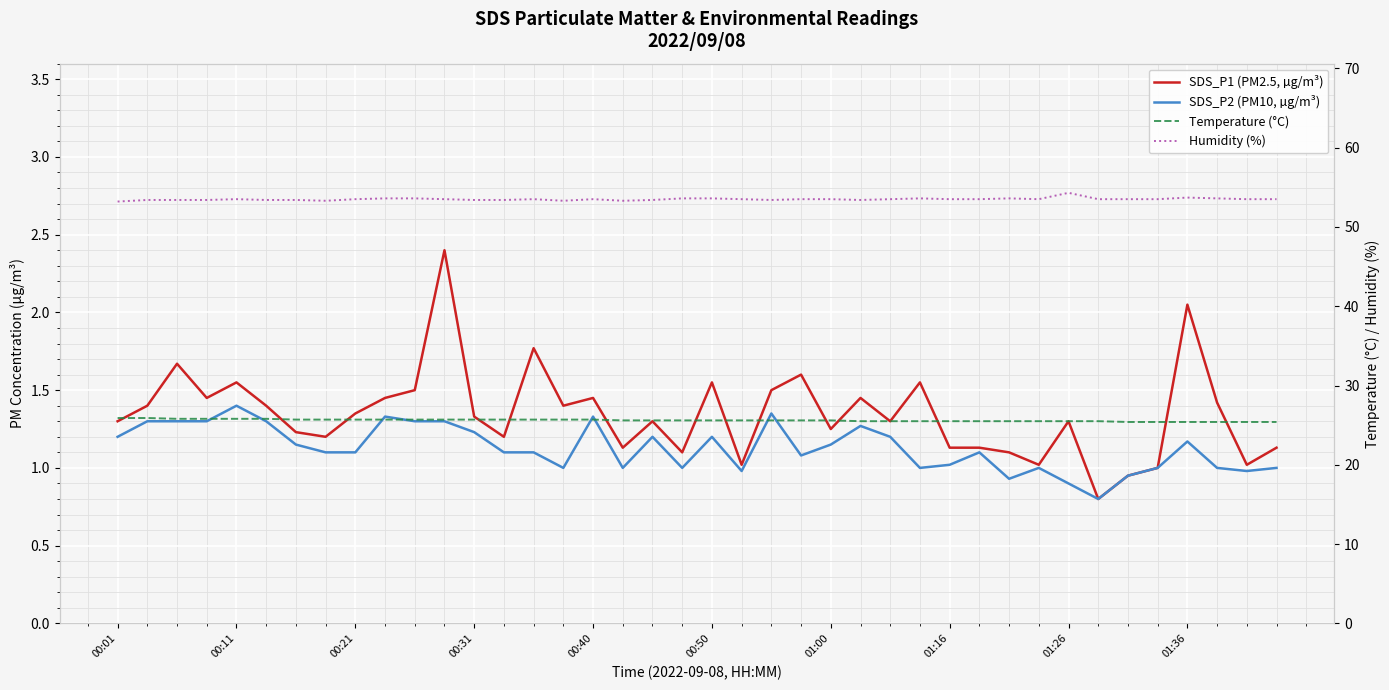

What is the difference between the maximum and minimum values in the SDS_P1 (PM2.5, µg/m³) series?

1.6